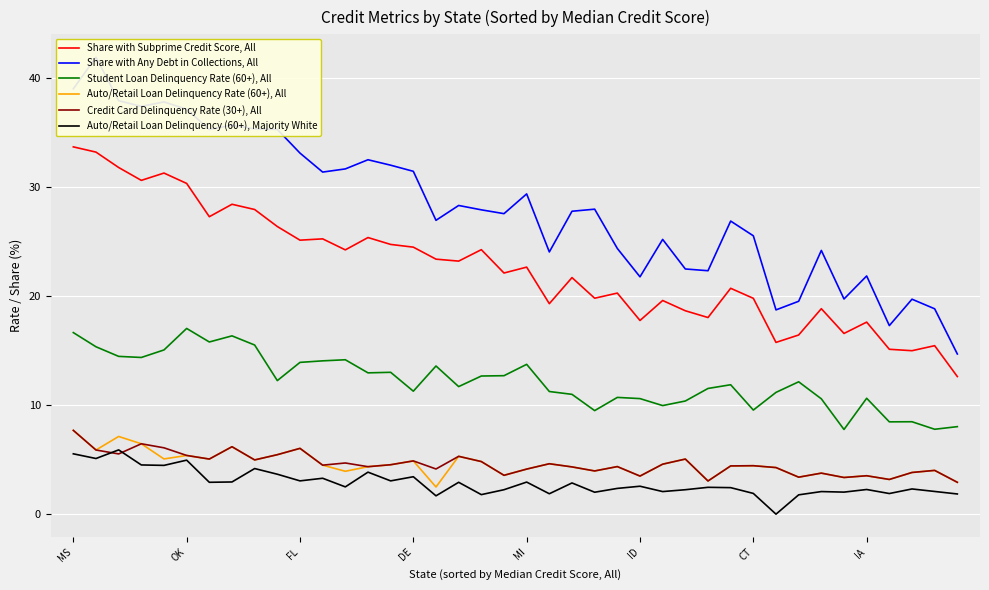

How many data points in Auto/Retail Loan Delinquency (60+), Majority White are above 2?

32